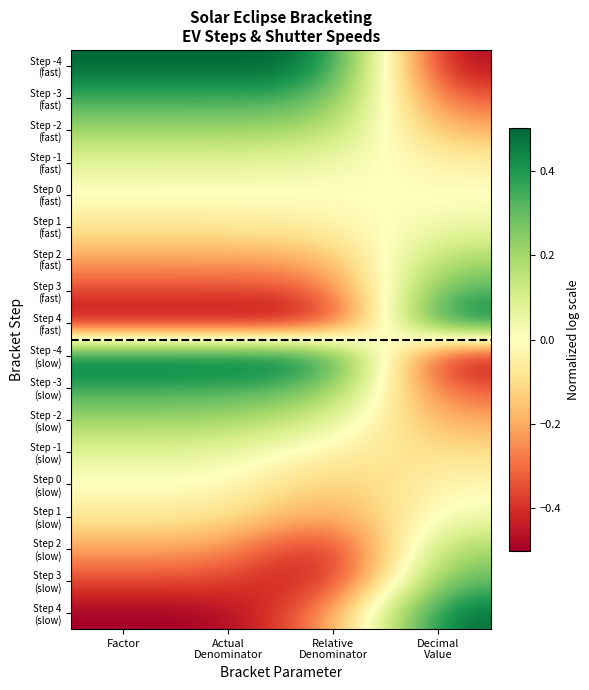

Which has a higher value, Decimal
Value or Actual
Denominator?

Actual
Denominator